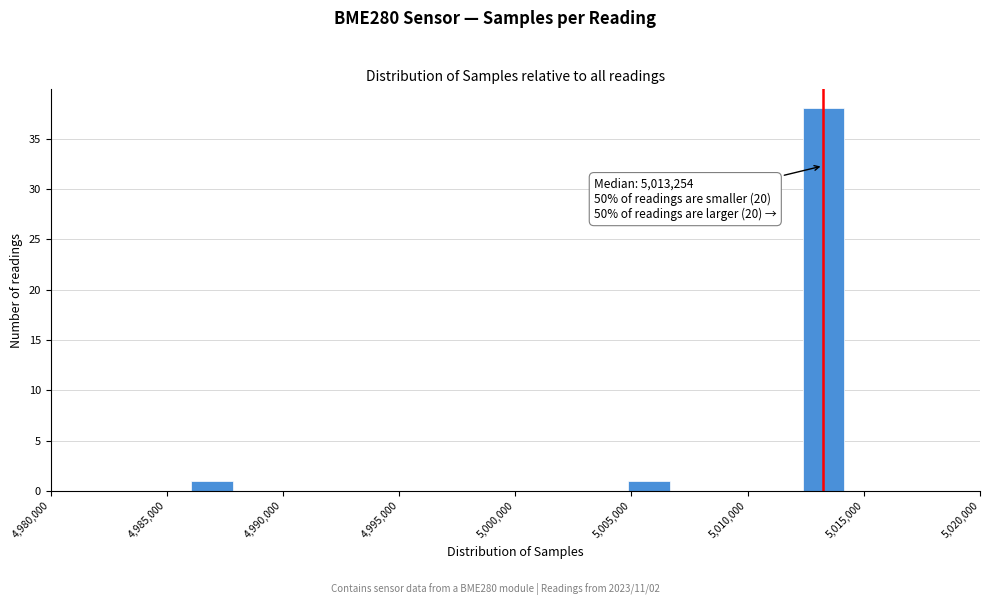

Around what value on the x-axis is the tallest bar? Give the approximate position of its centre, as read against the axis.

5013500